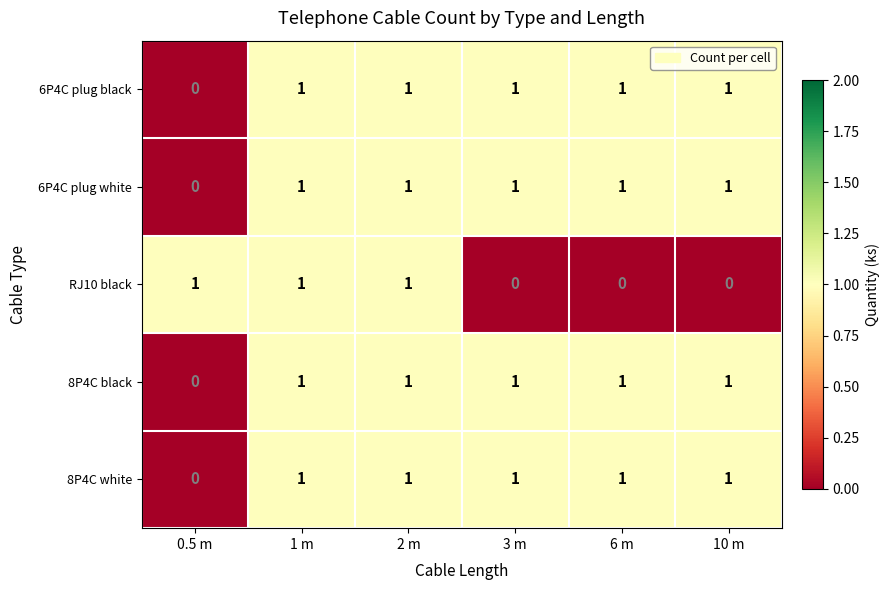

Which category has the lowest value in the 8P4C white series?

0.5 m